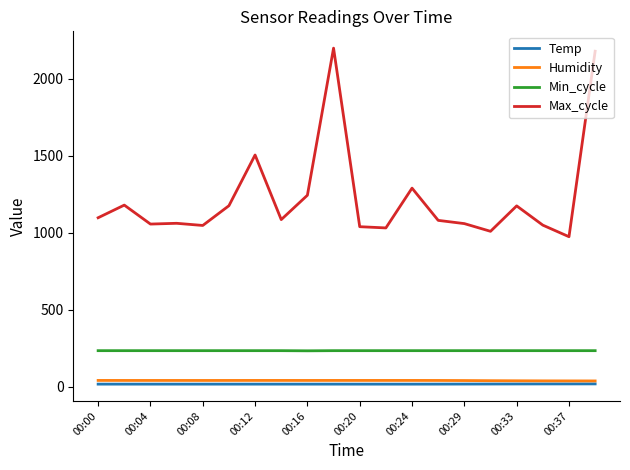

How many lines are shown in the chart?

4